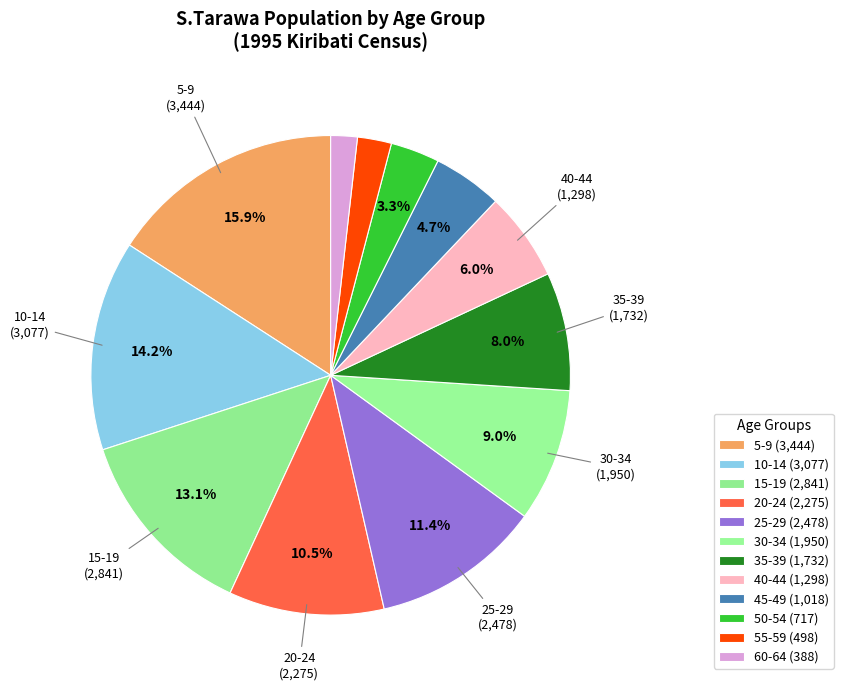

To the nearest percent, what is the average slice percentage?

8%